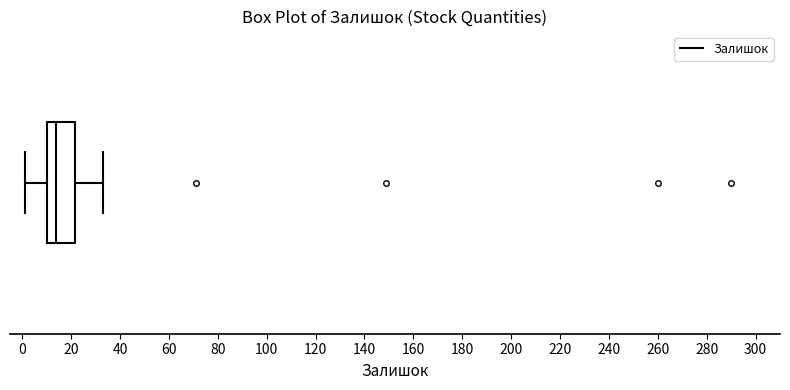

Read this box plot against the x-axis: the position of the median line, the range covered by the box, and the ends of both whiskers. The values are not printed on the chart, so give them approximately, as read against the axis.

median 14, box 10 to 22, whiskers 2 to 34